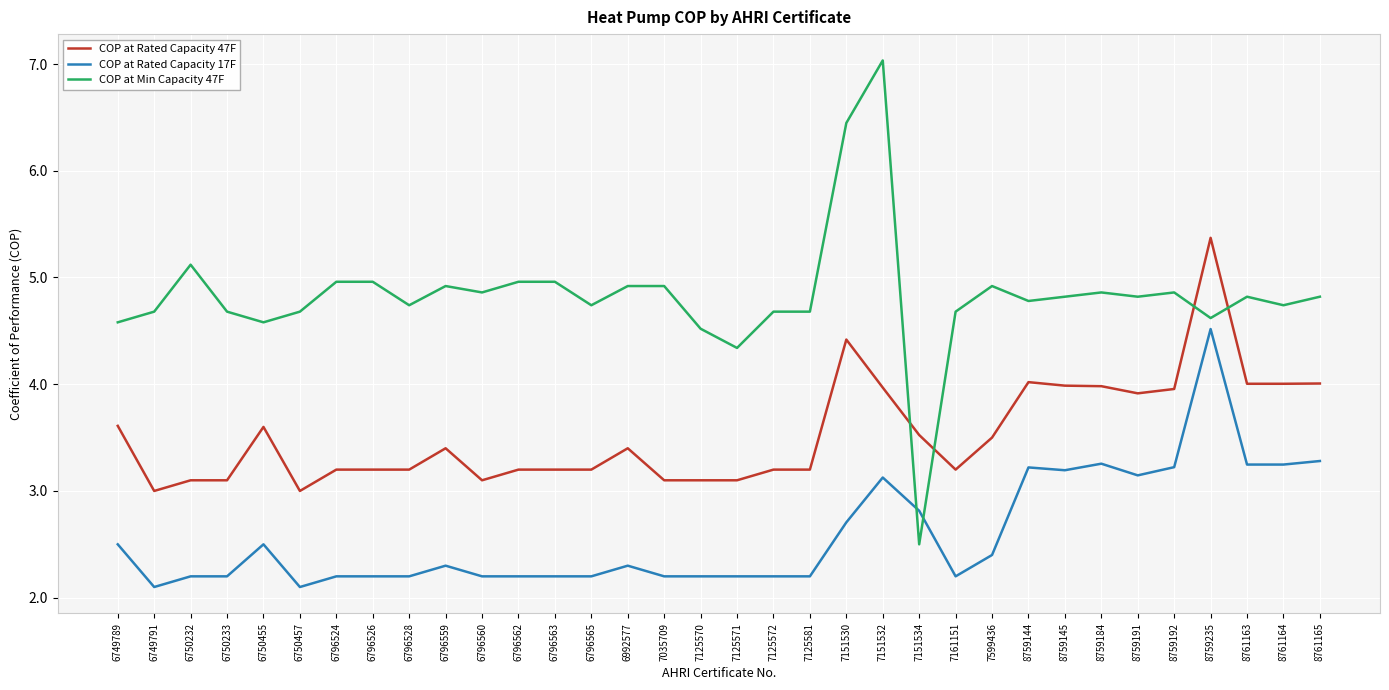

Which category has the highest value in the COP at Min Capacity 47F series?

7151532